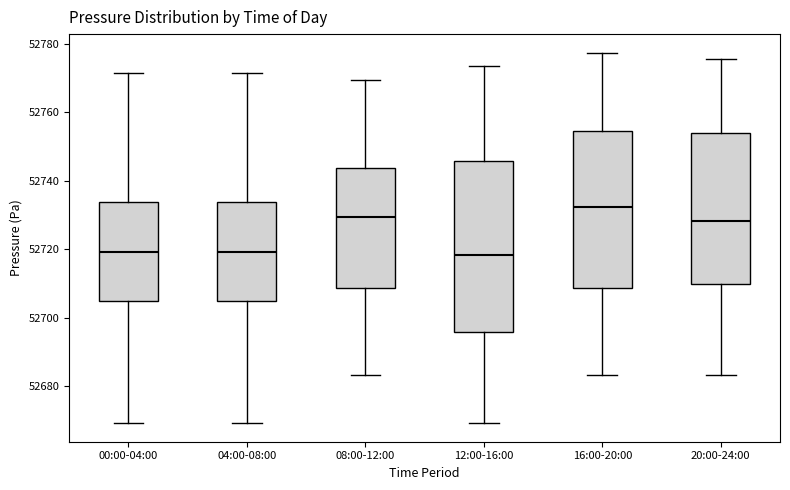

Which box is the tallest, from its lower edge to its upper edge?

12:00-16:00